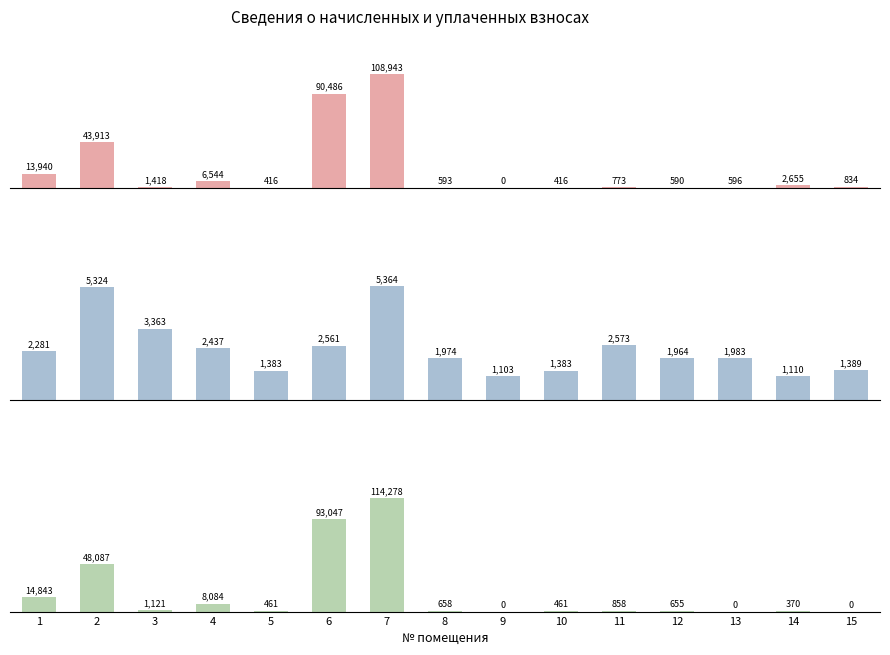

Which series changed the most between 3 and 13?

начислено